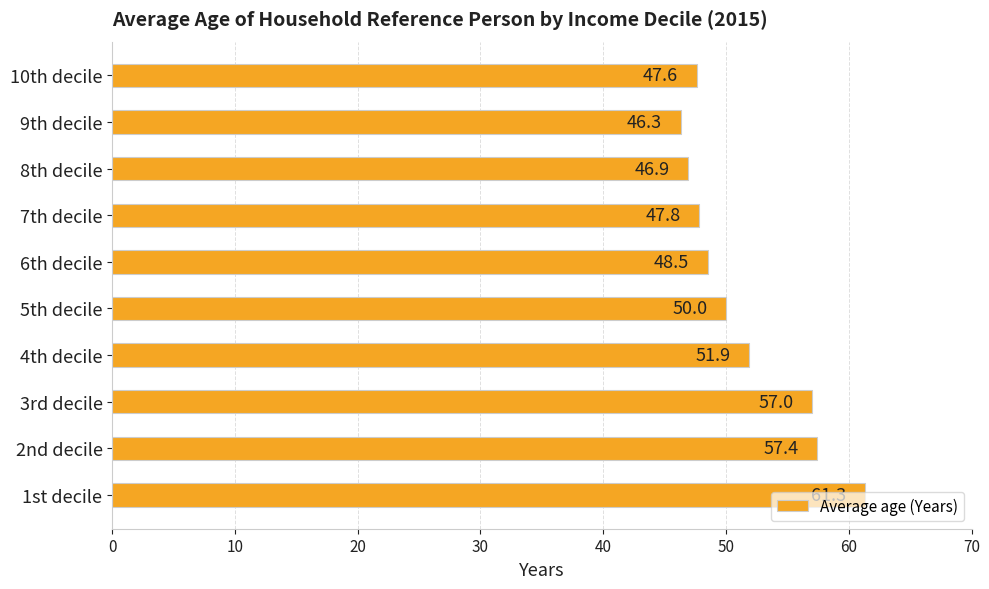

Which has a higher value, 9th decile or 4th decile?

4th decile